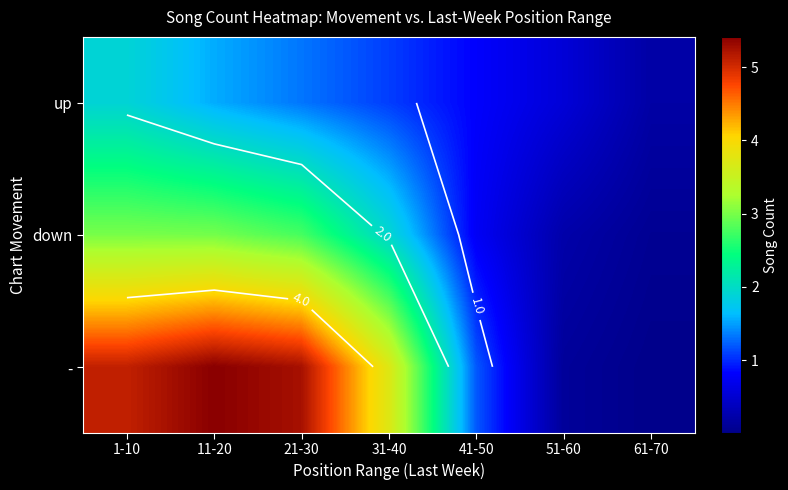

At which label does up first exceed 1?

1-10